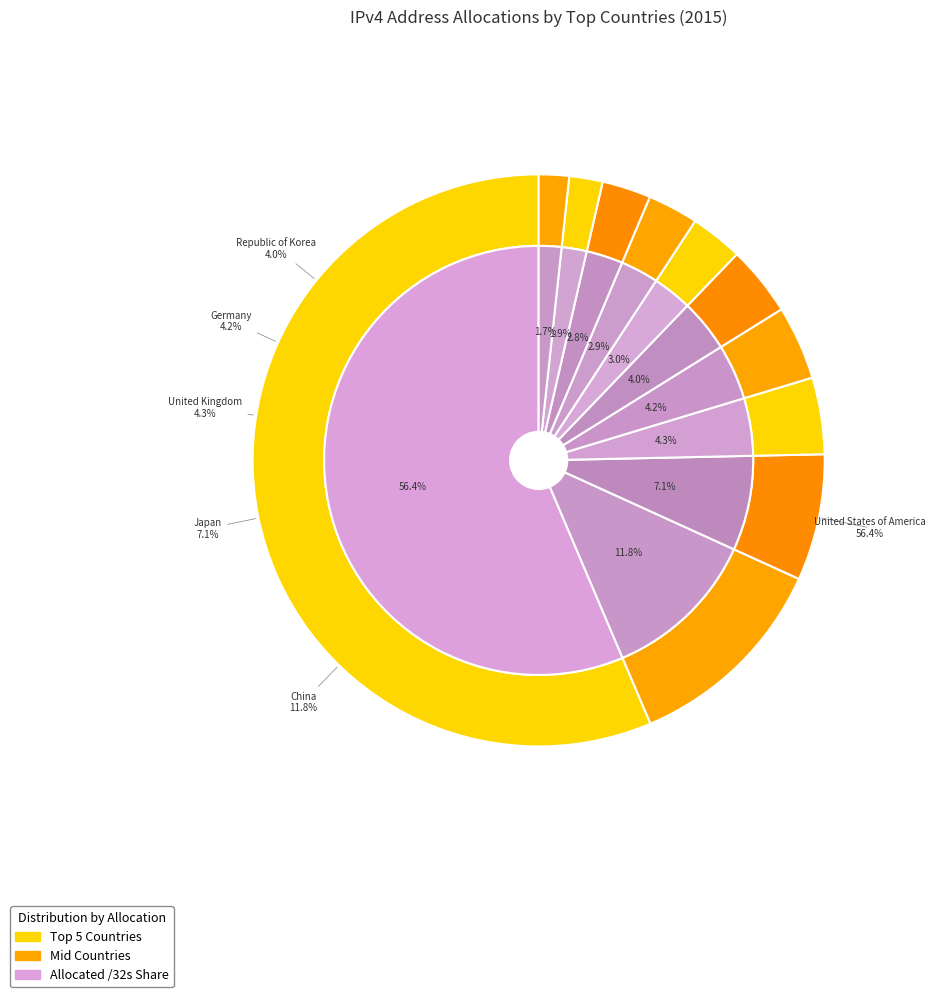

True or false: Australia accounts for 2% of the total.

True